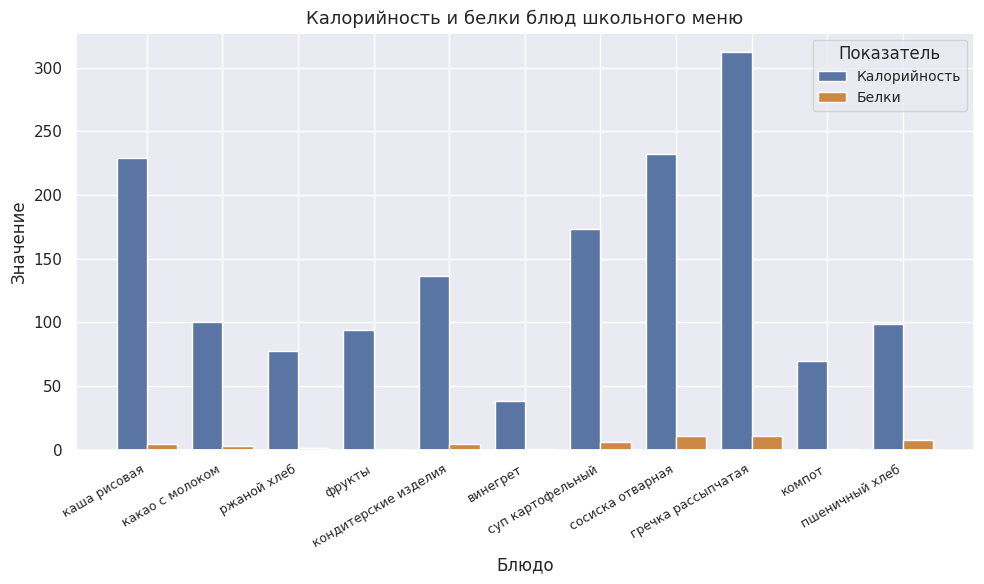

What is the average value of the Калорийность series?

141.9